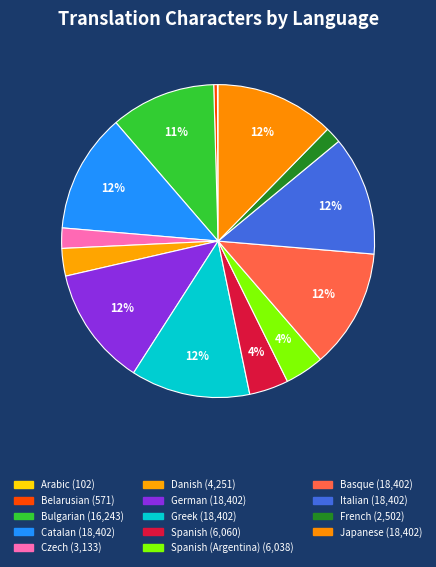

How many segments does this pie chart have?

14